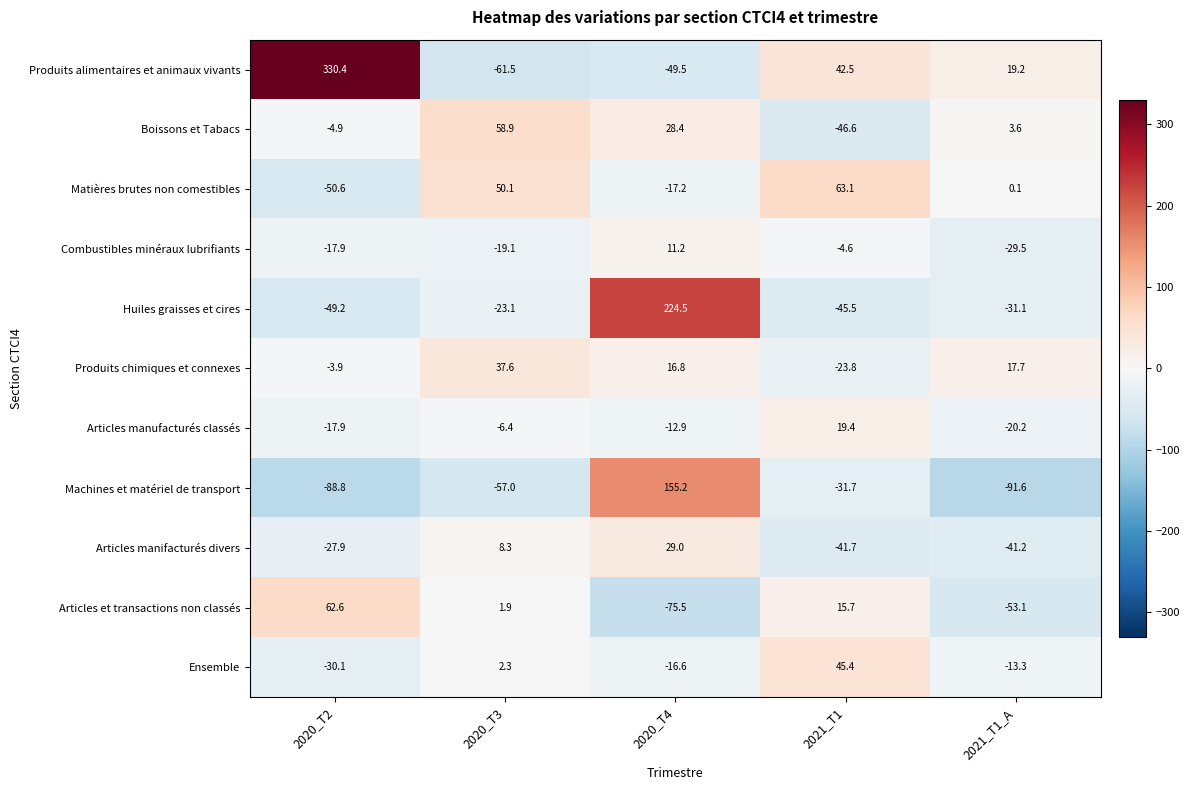

Which series has the widest spread of values?

Produits alimentaires et animaux vivants